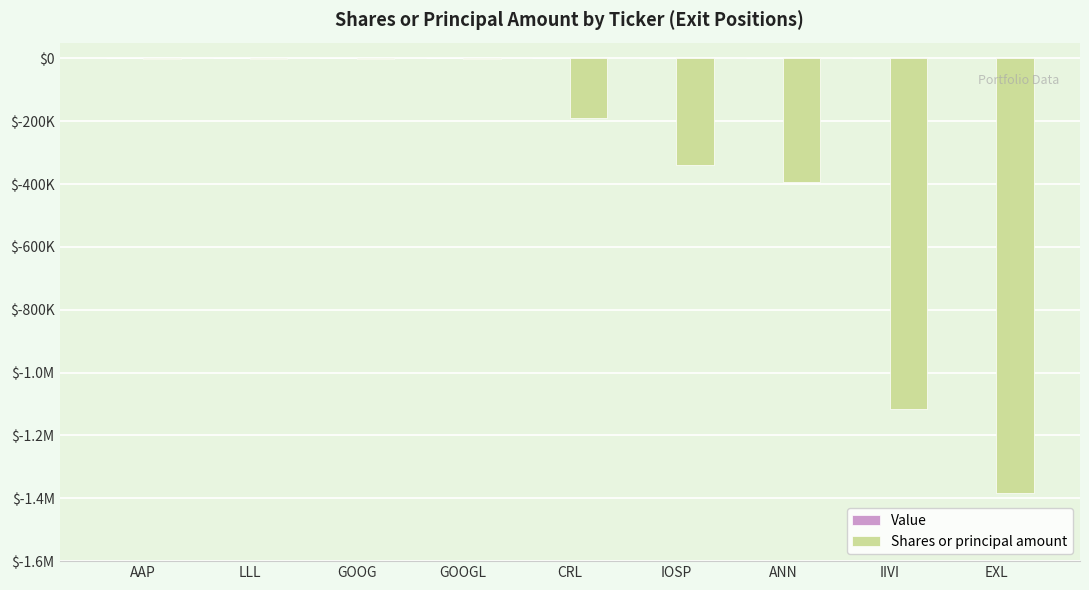

Which label corresponds to the smallest value in the chart?

EXL